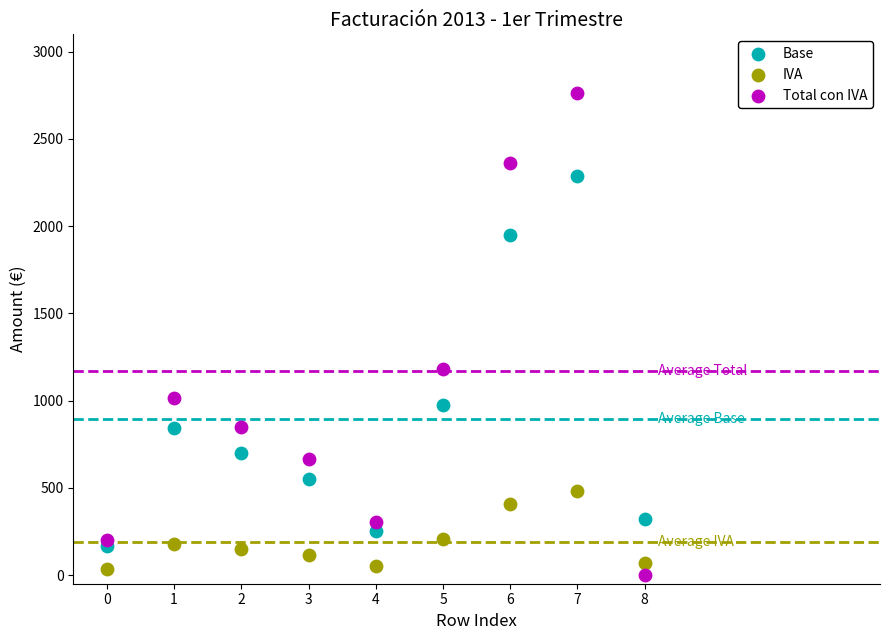

In the Base series, what Y value is closest to 1225?

977.0